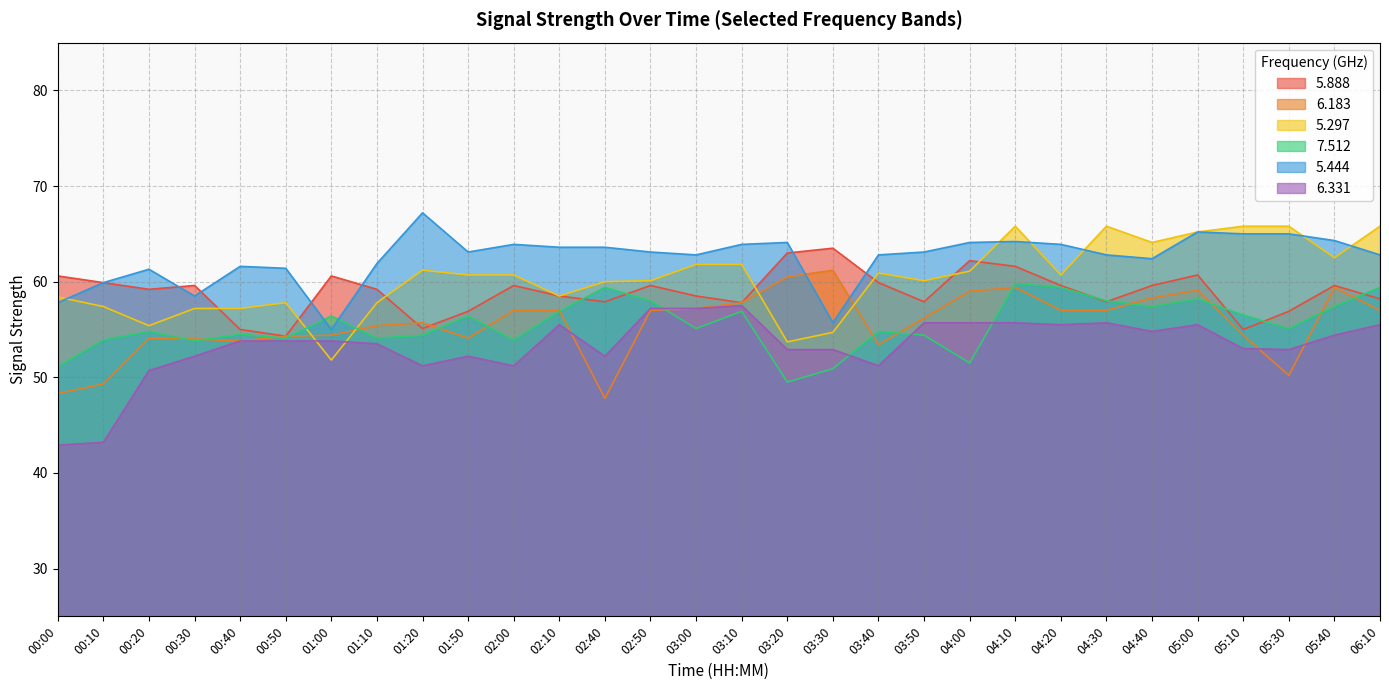

How many lines are shown in the chart?

6